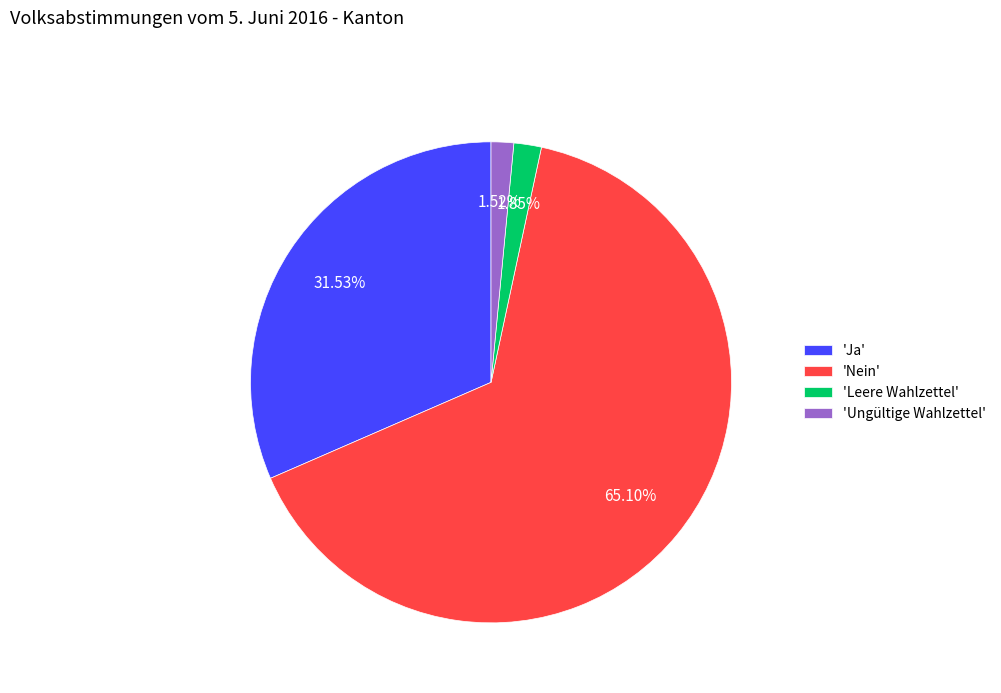

Does 'Nein' represent more than half of the total?

Yes